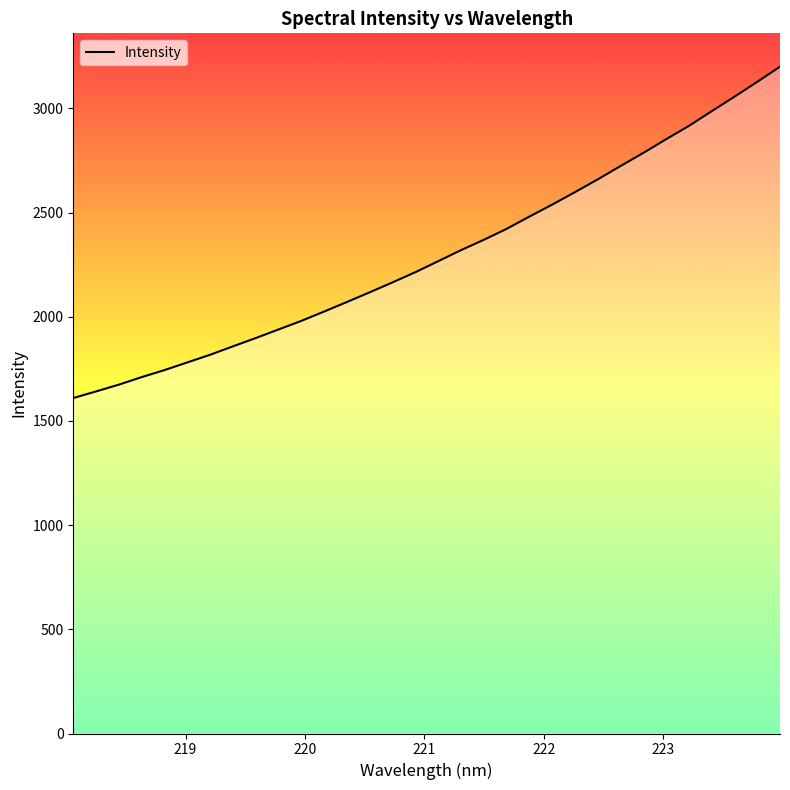

True or false: the data has more than 1 interior local peaks.

False